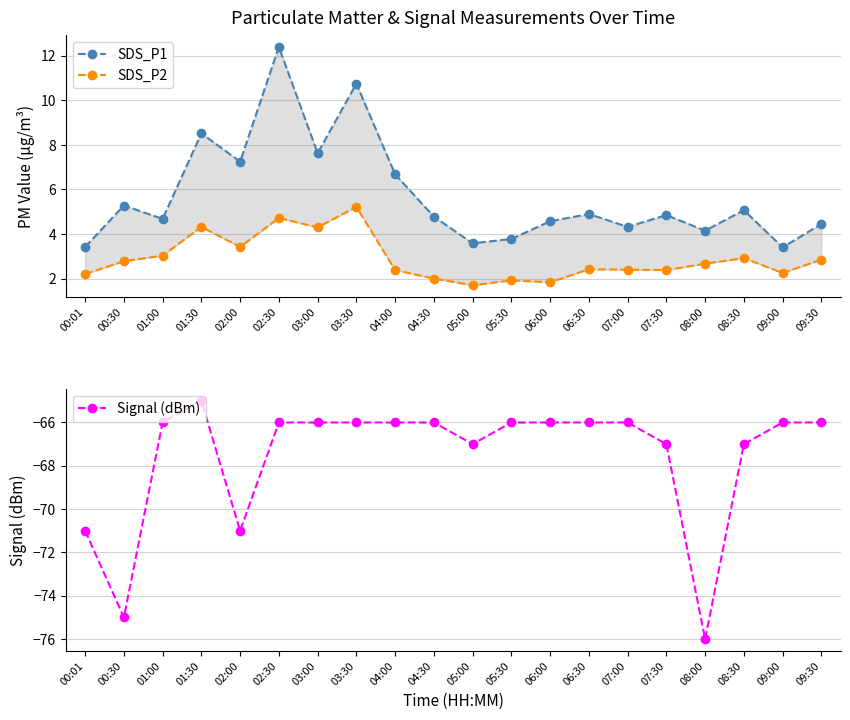

Where is the first local maximum for SDS_P1?

00:30